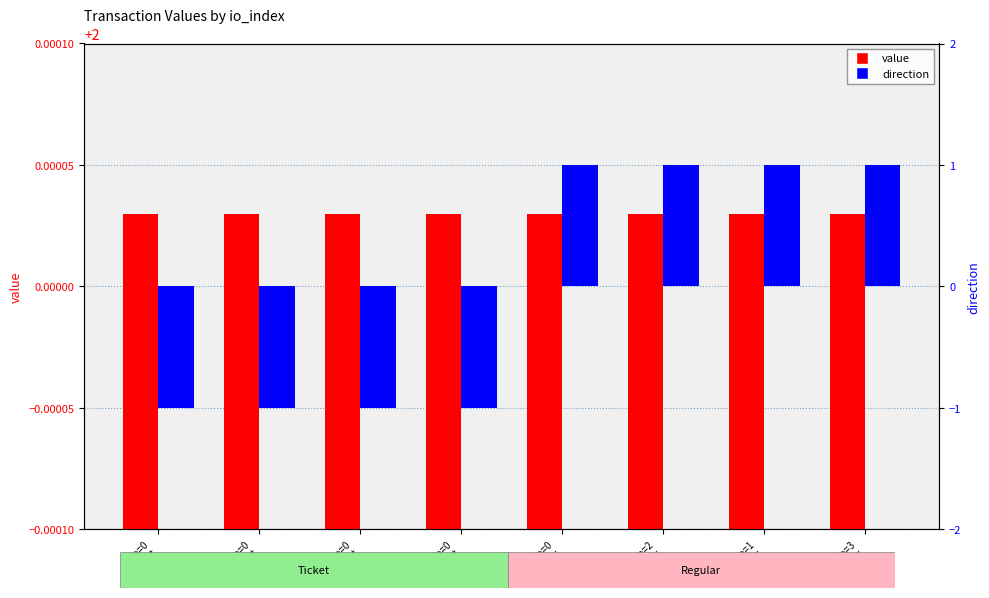

What is the value of the direction bar at the 2nd from the left?

-1.0